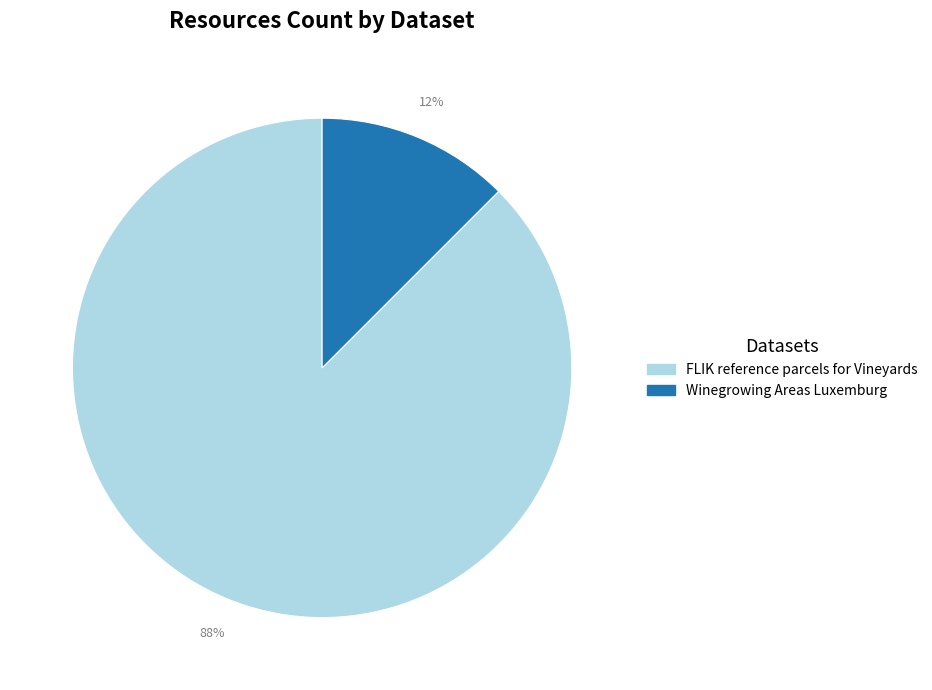

Rank the categories by value from lowest to highest.

Winegrowing Areas Luxemburg, FLIK reference parcels for Vineyards